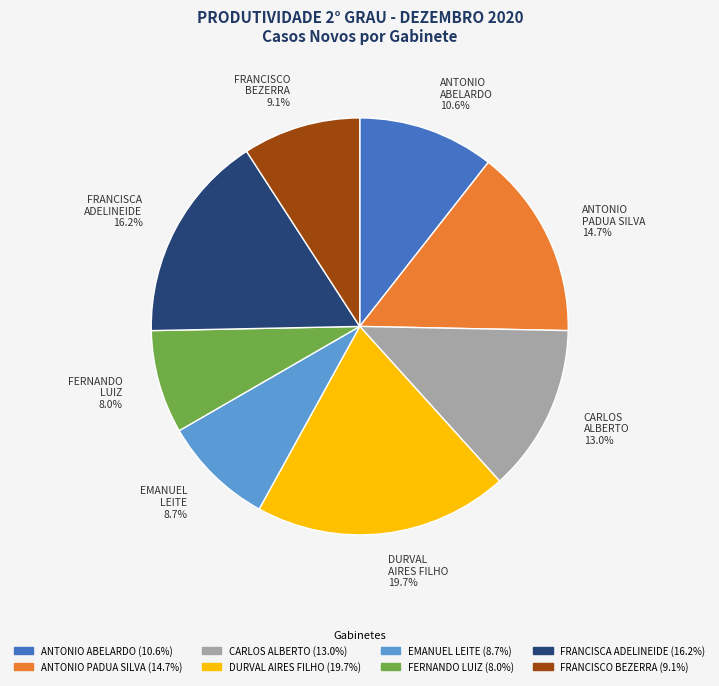

Is there any slice that represents more than half of the pie?

No